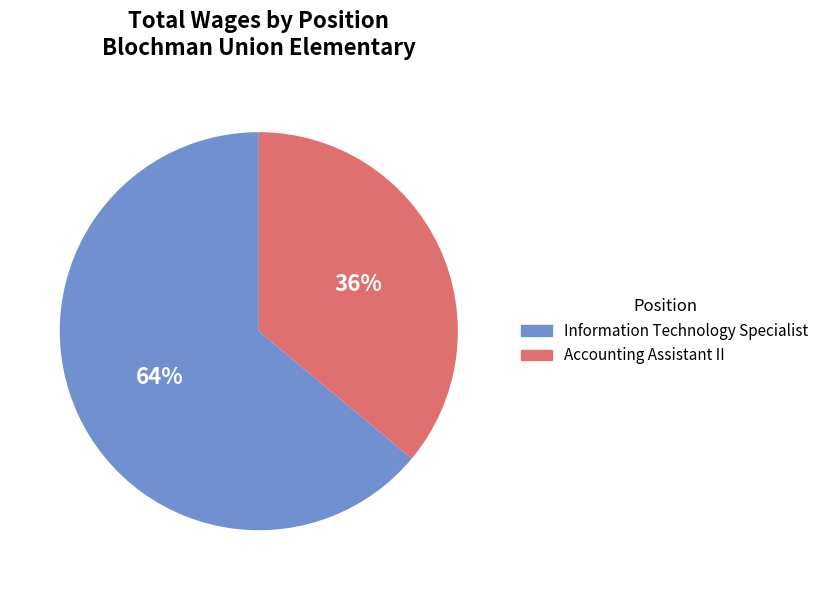

What is the ratio of the value at Accounting Assistant II to the value at Information Technology Specialist?

0.6